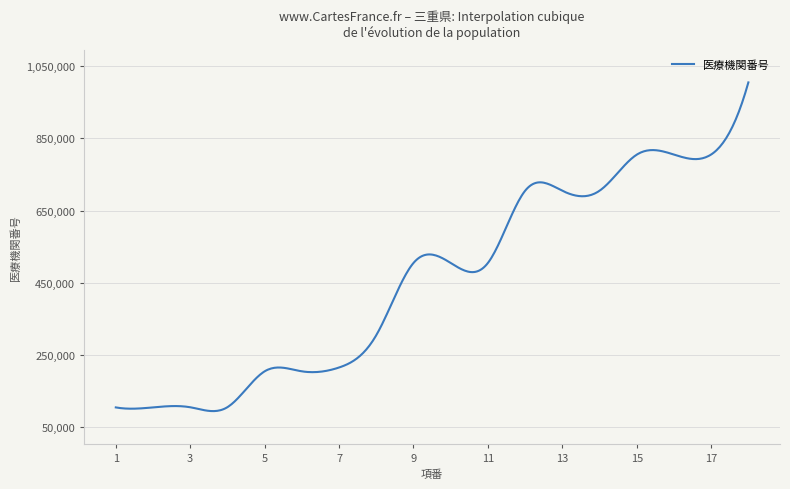

What is the minimum value shown in the chart?

94894.0